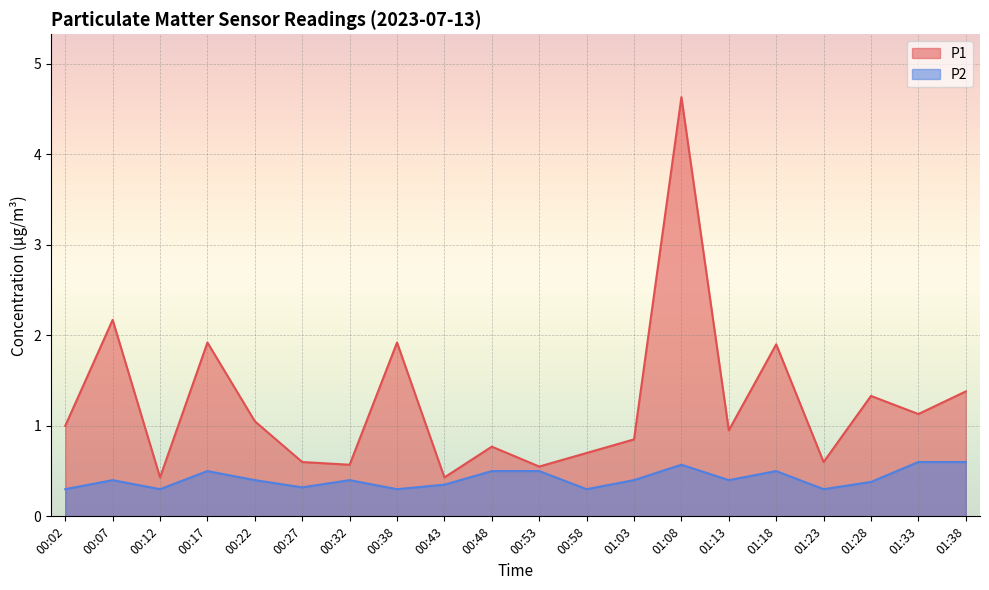

Reading right to left, transcribe all the data shown in this chart.

P1: 1.4	1.1	1.3	0.6	1.9	0.9	4.6	0.8	0.7	0.6	0.8	0.4	1.9	0.6	0.6	1.1	1.9	0.4	2.2	1.0
P2: 0.6	0.6	0.4	0.3	0.5	0.4	0.6	0.4	0.3	0.5	0.5	0.3	0.3	0.4	0.3	0.4	0.5	0.3	0.4	0.3